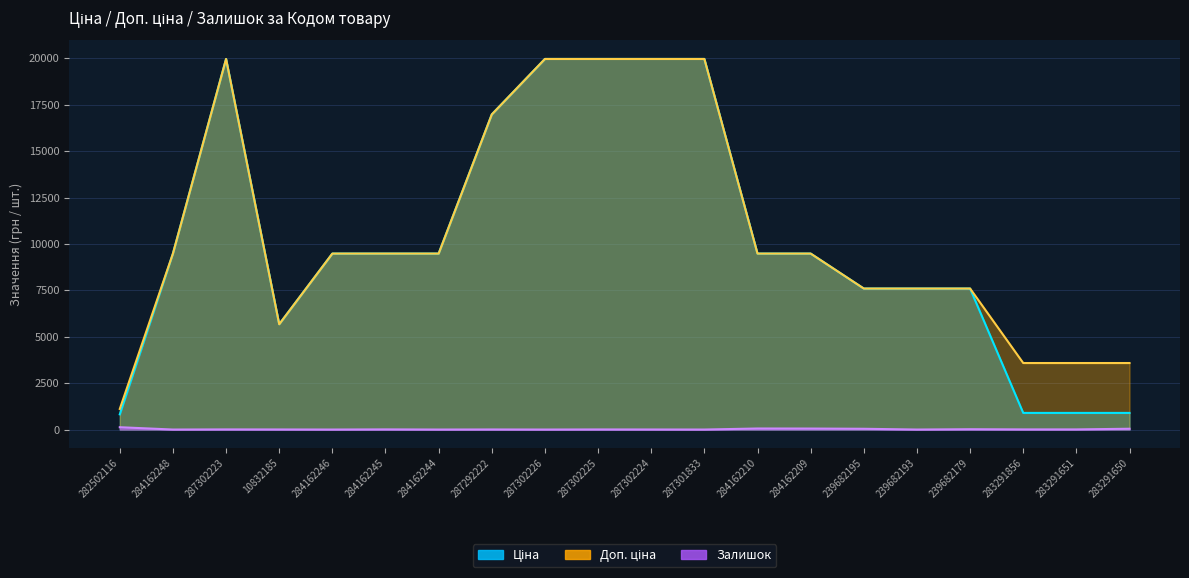

At which label is Доп. ціна closest to 10536?

284162248